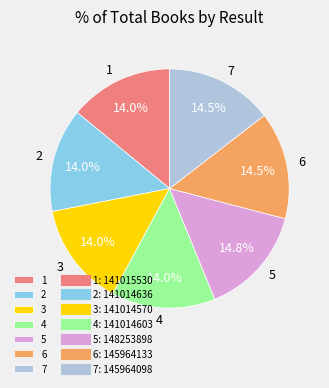

To the nearest percent, what is the average slice percentage?

14%